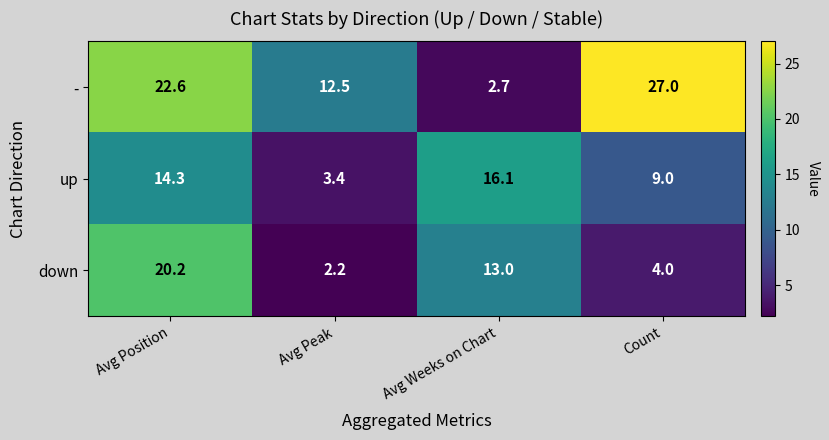

At Avg Peak, list the series in order from largest to smallest.

-, up, down